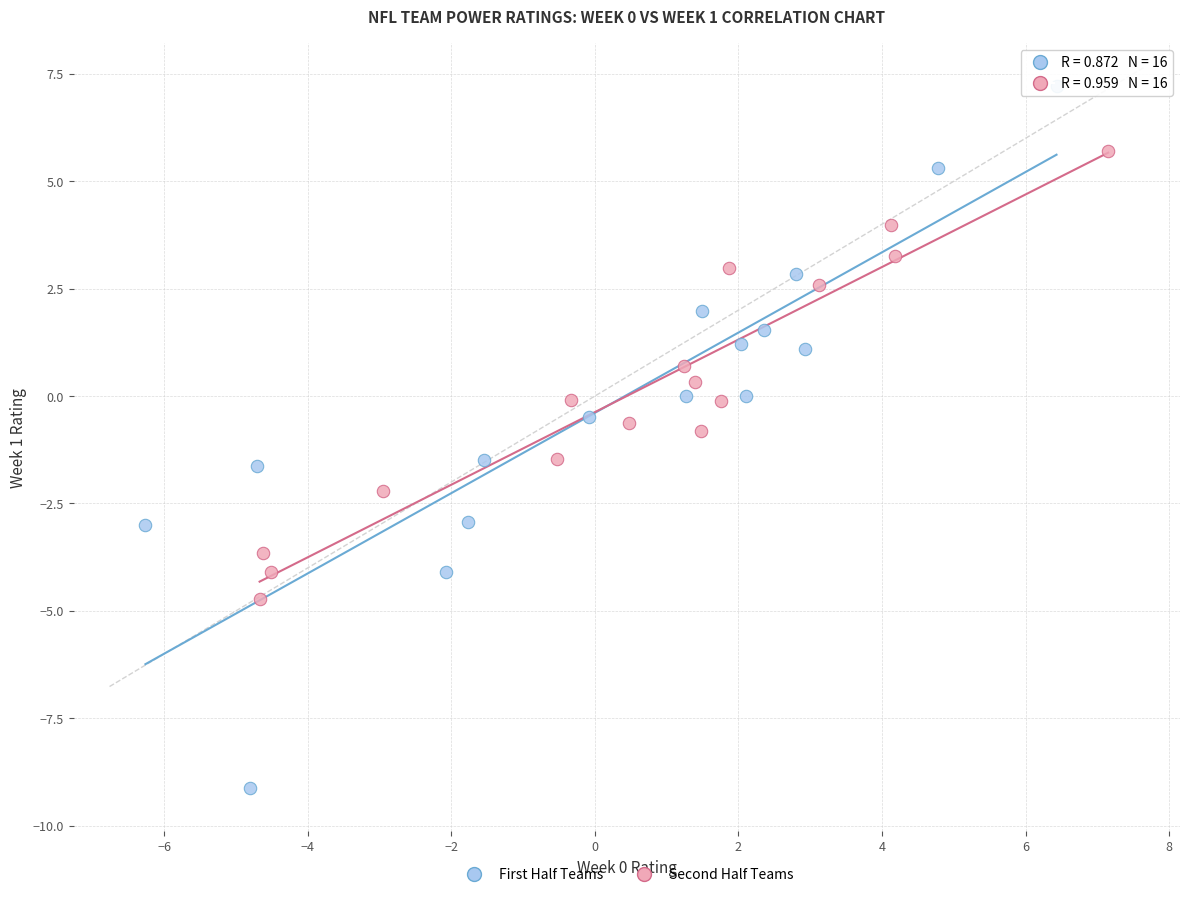

Which series reaches the minimum Y coordinate?

First Half Teams